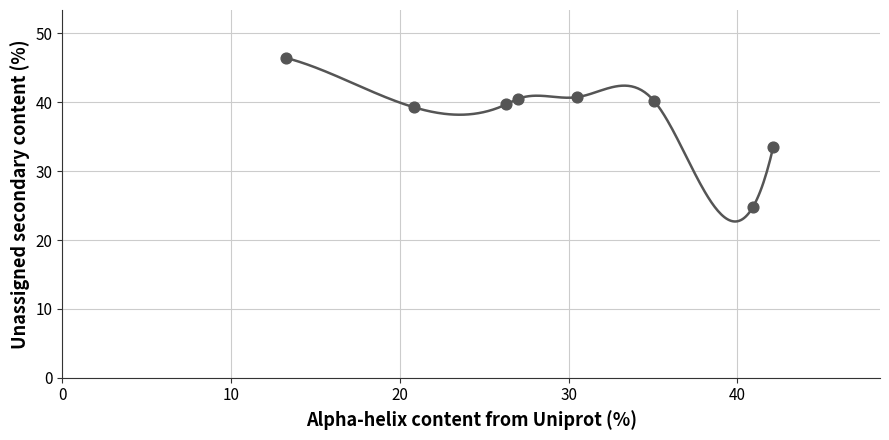

What is the average X value?

29.5